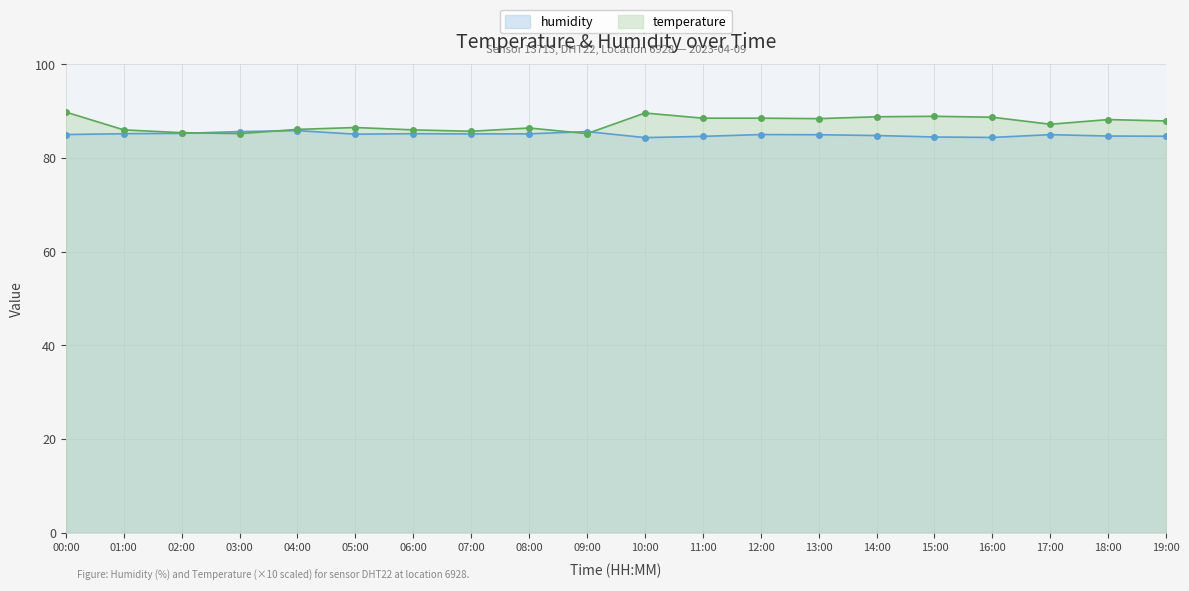

At which category does the chart reach its peak across all series?

00:00